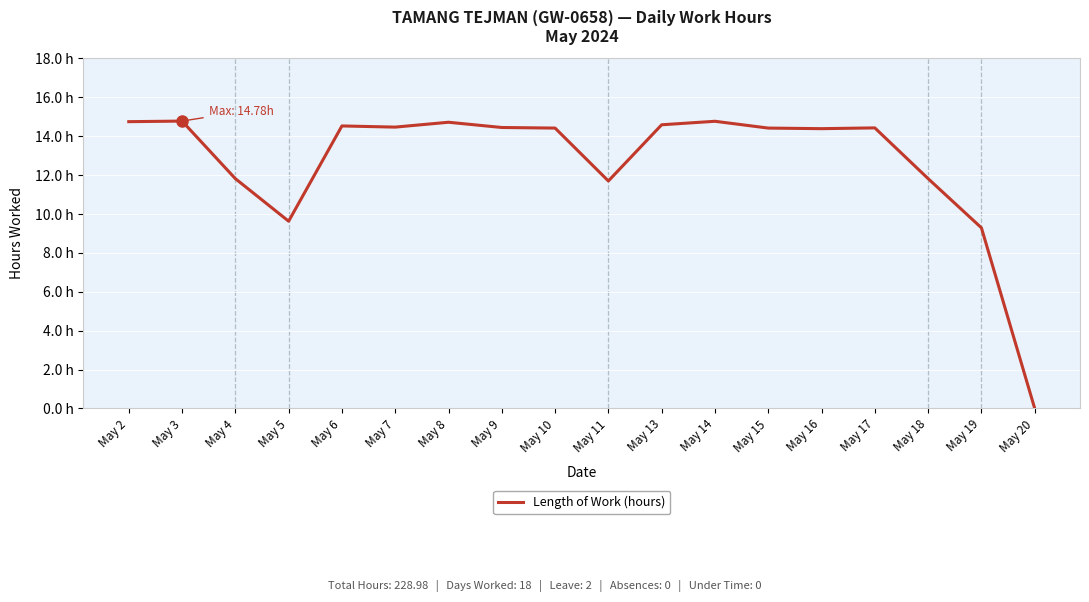

Does the chart have visible grid lines?

Yes